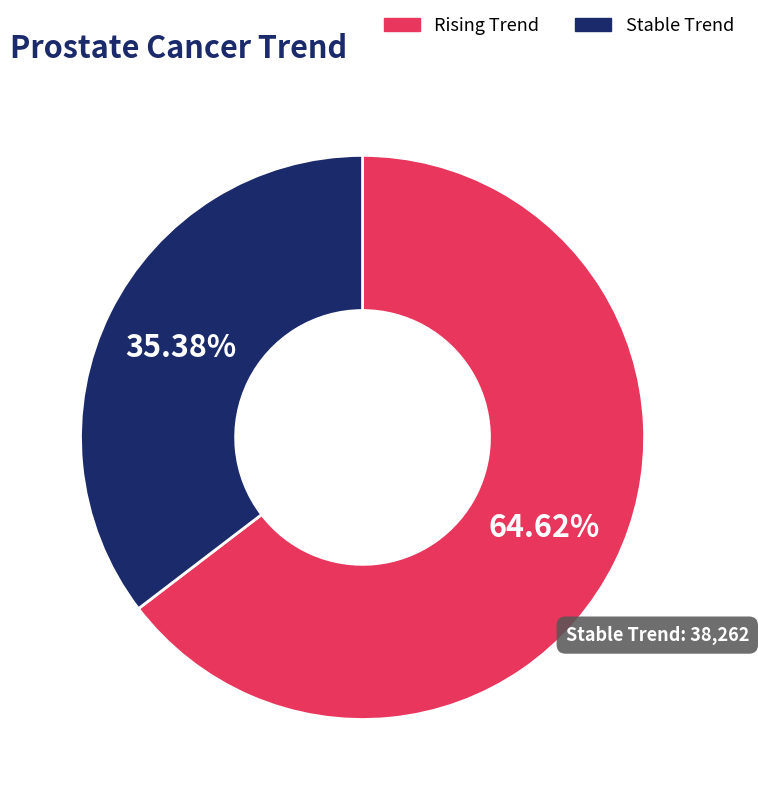

Is there a majority slice in this chart?

Yes